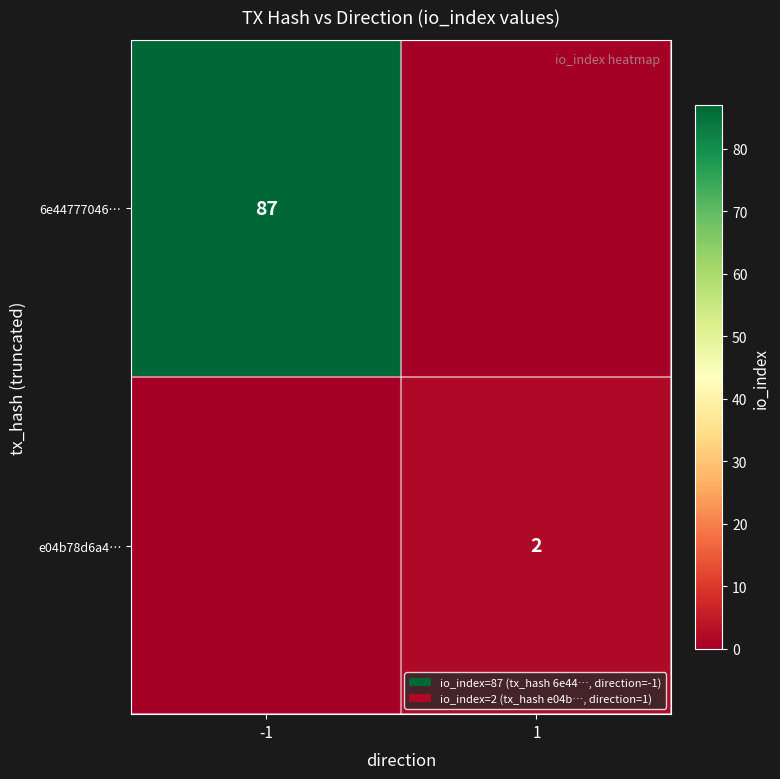

How many distinct data groups are displayed?

2